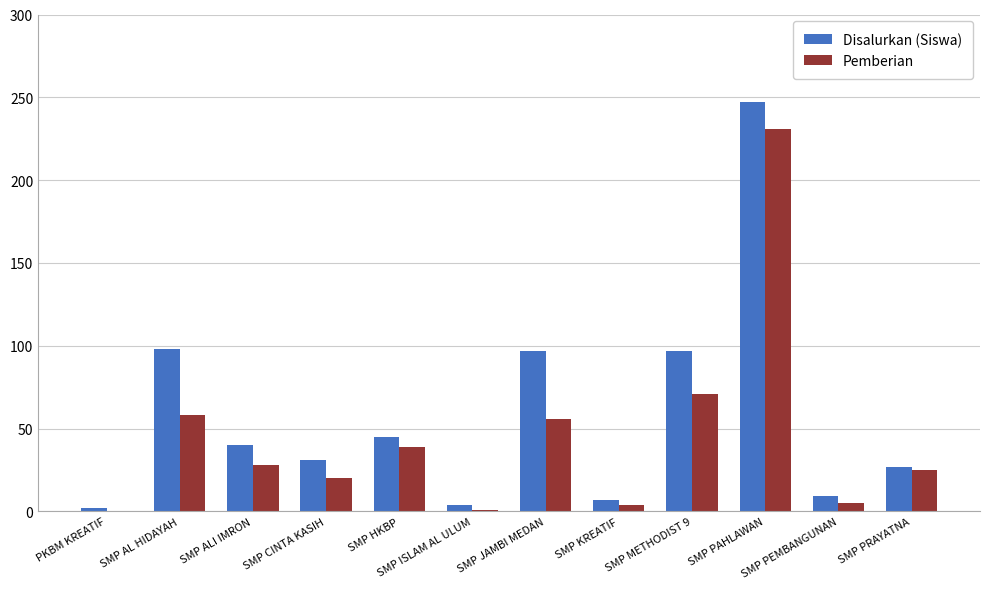

Where does the Disalurkan (Siswa) series first go above 40?

SMP AL HIDAYAH